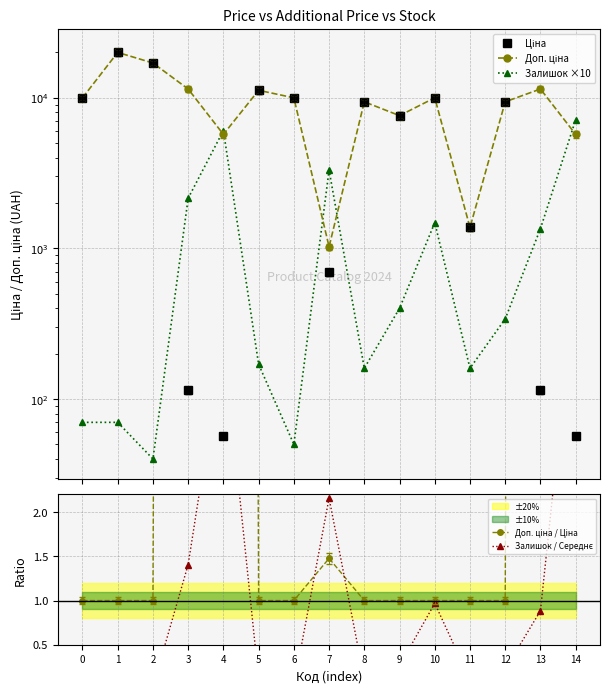

Does the chart have visible grid lines?

Yes